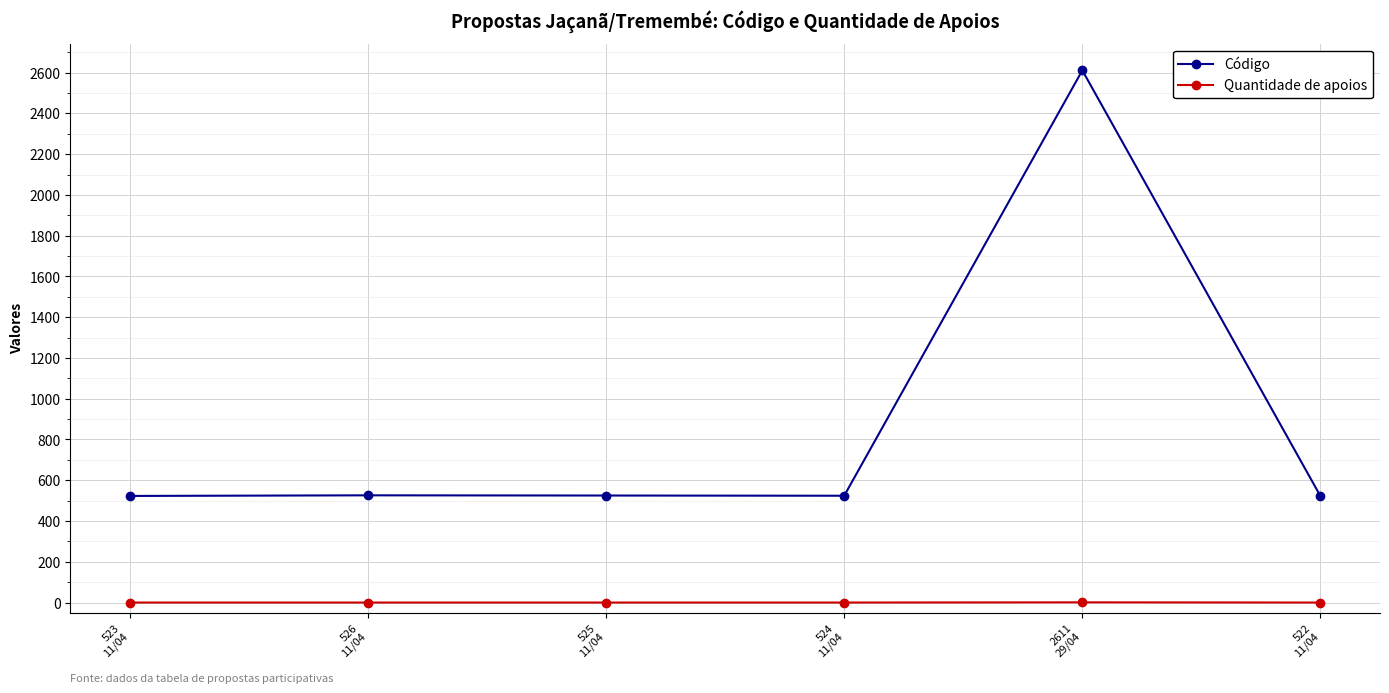

What is the label of the 1st point from the left?

523
11/04